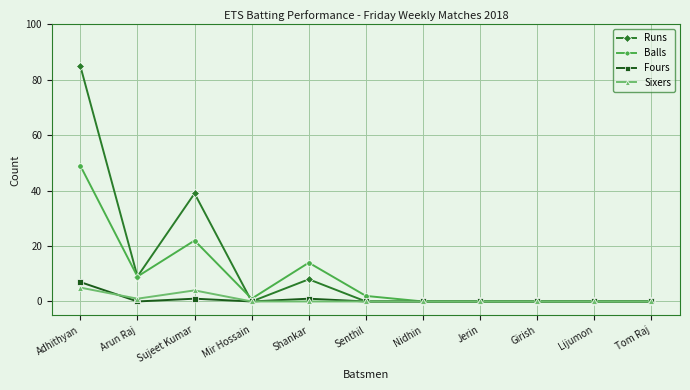

Does the chart display data point markers on the line(s)?

Yes